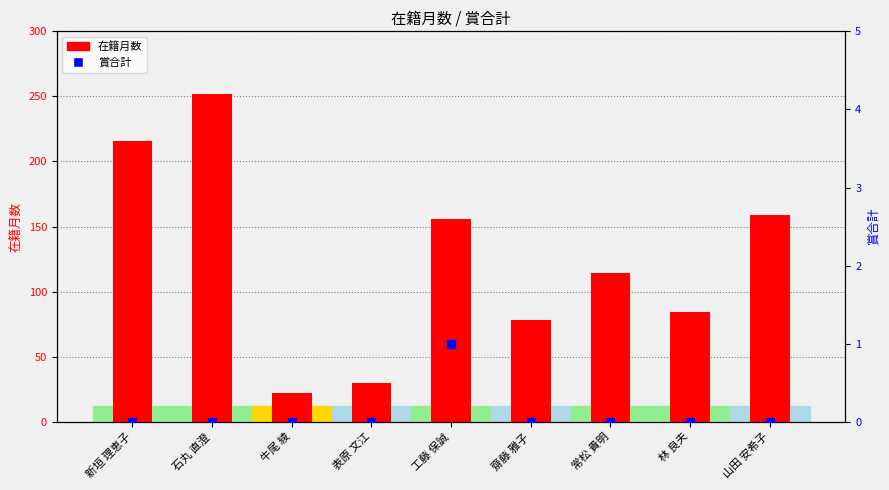

Which series has the largest total across all categories?

在籍月数